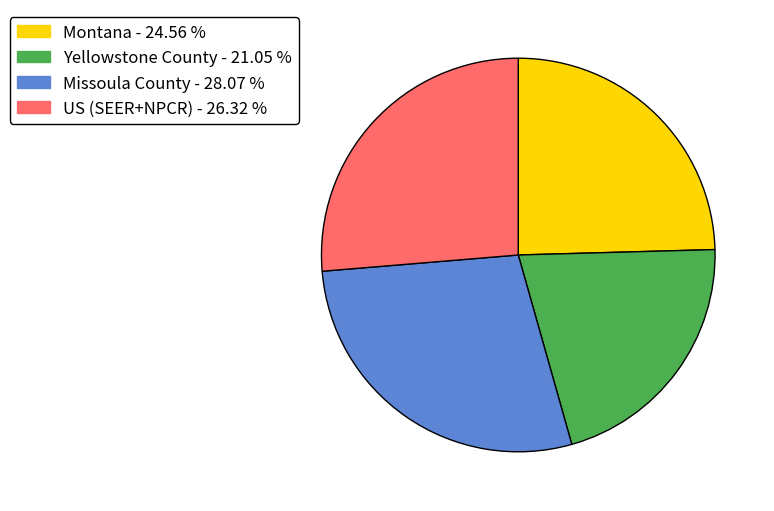

What is the ratio of the value at Montana to the value at US (SEER+NPCR)?

0.9